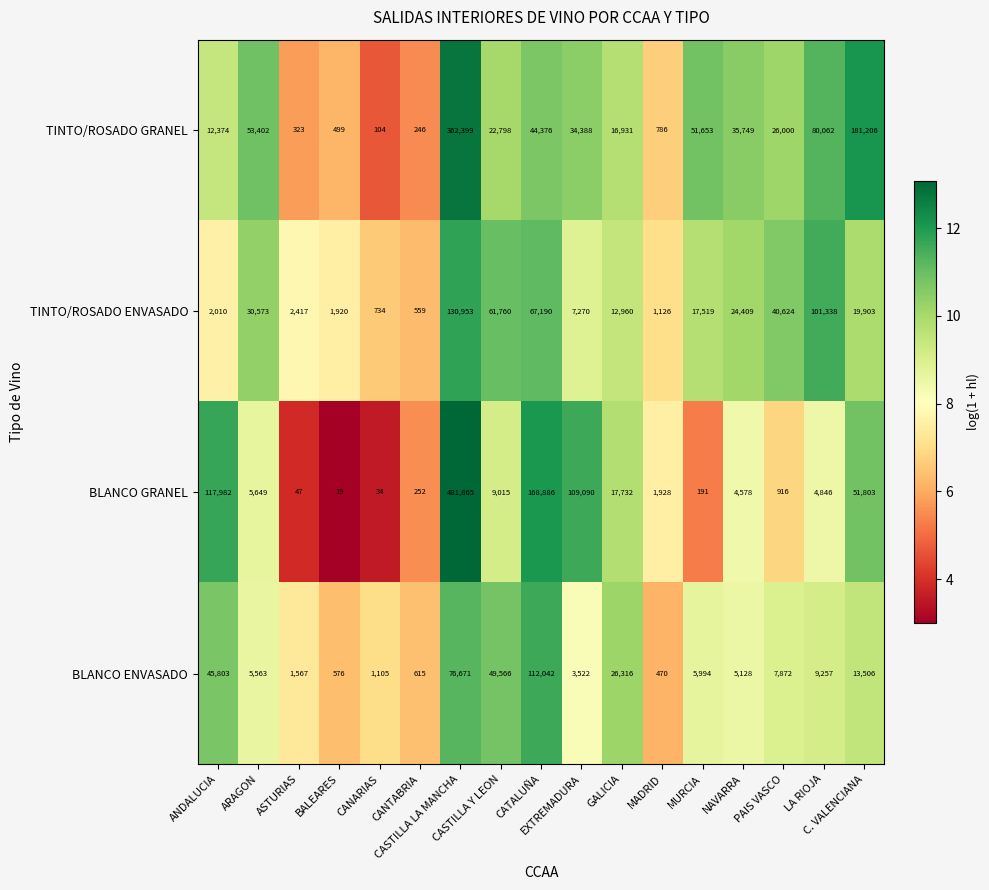

At CASTILLA LA MANCHA, list the series in order from largest to smallest.

BLANCO GRANEL, TINTO/ROSADO GRANEL, TINTO/ROSADO ENVASADO, BLANCO ENVASADO